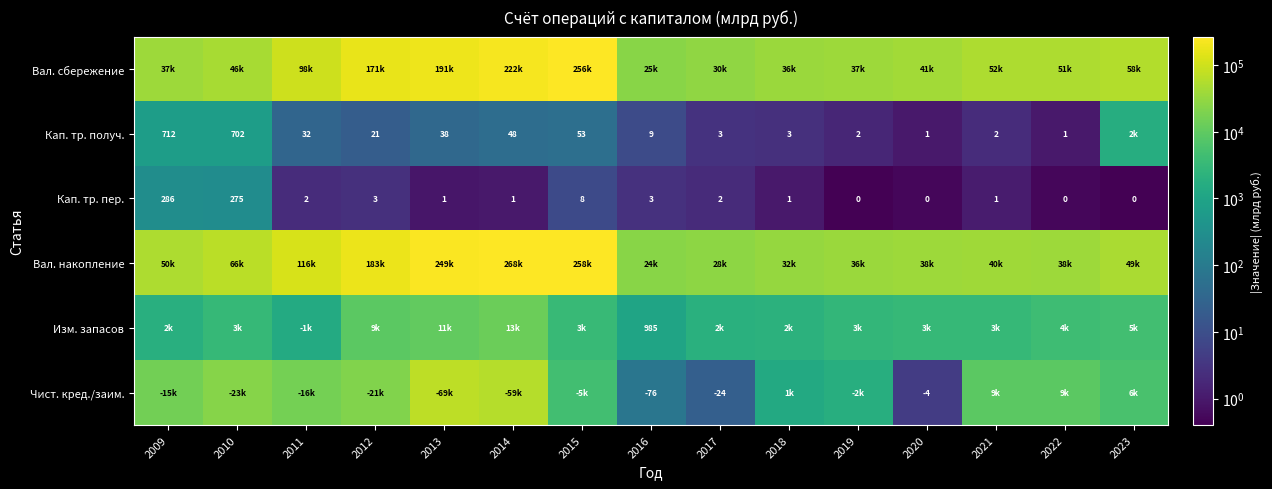

What is the difference between the Кап. тр. пер. values at 2021 and 2016?

2.0